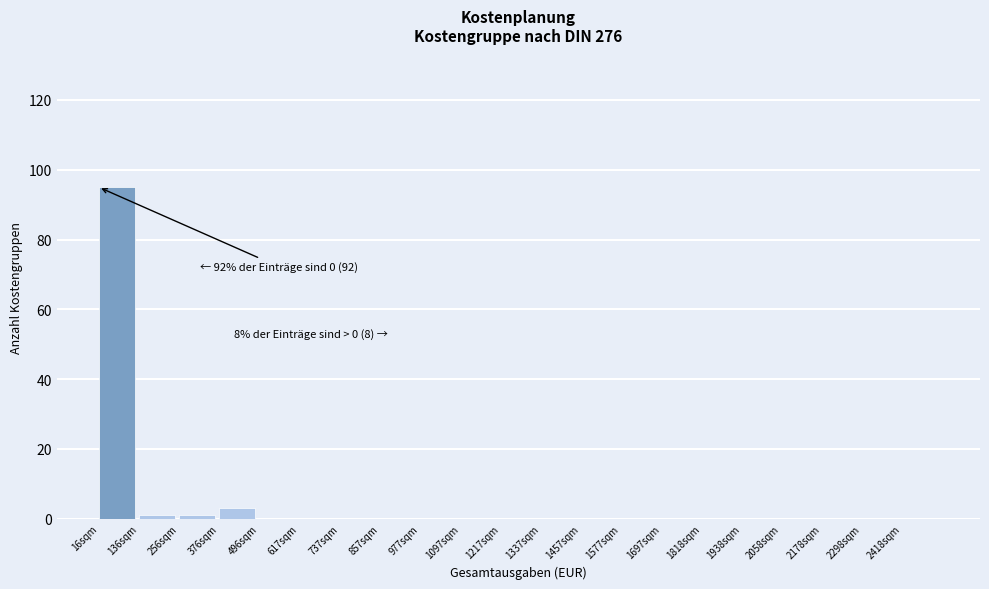

Reading left to right, transcribe all the data shown in this chart.

16sqm=95	136sqm=1	256sqm=1	376sqm=3	496sqm=0	617sqm=0	737sqm=0	857sqm=0	977sqm=0	1097sqm=0	1217sqm=0	1337sqm=0	1457sqm=0	1577sqm=0	1697sqm=0	1818sqm=0	1938sqm=0	2058sqm=0	2178sqm=0	2298sqm=0	2418sqm=0